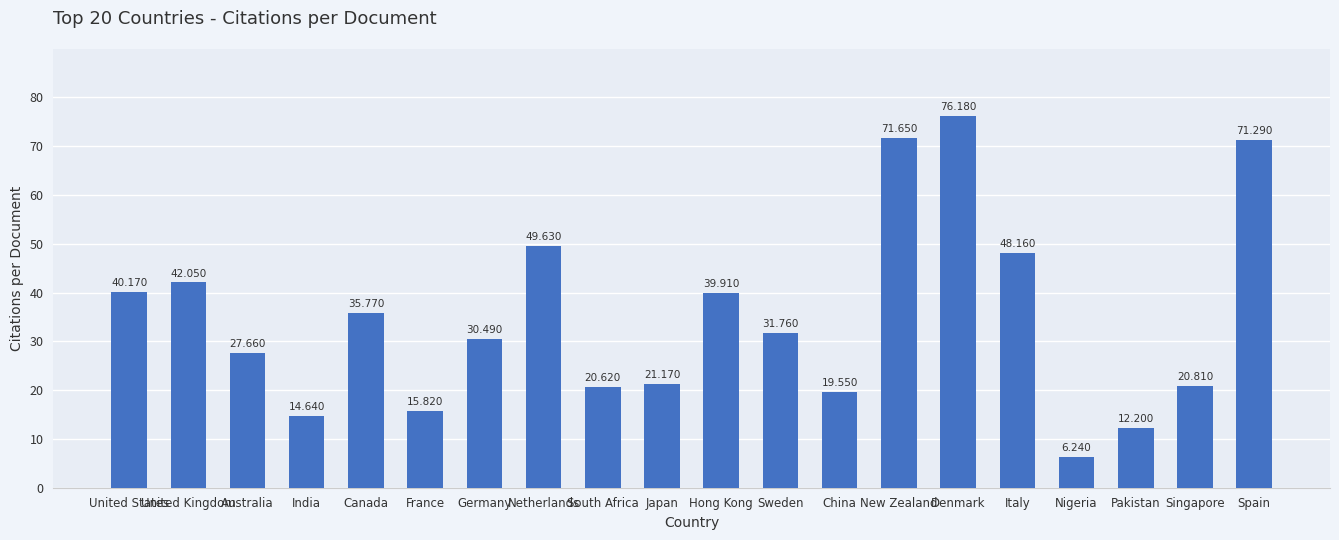

List the labels in order of value, largest first.

Denmark, New Zealand, Spain, Netherlands, Italy, United Kingdom, United States, Hong Kong, Canada, Sweden, Germany, Australia, Japan, Singapore, South Africa, China, France, India, Pakistan, Nigeria